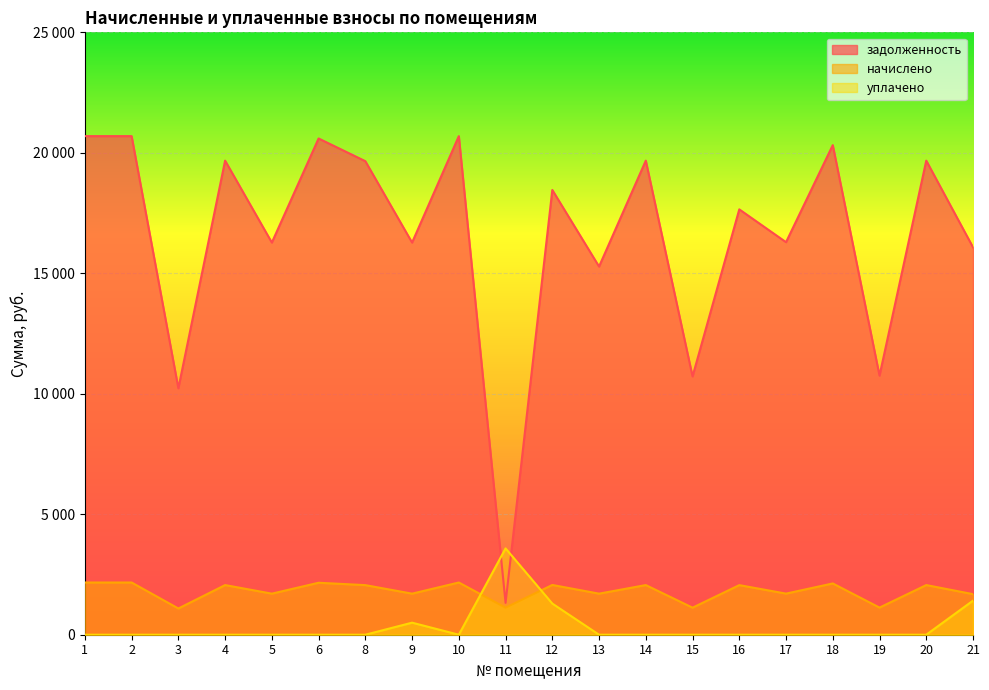

Which category has the lowest value across all series?

1